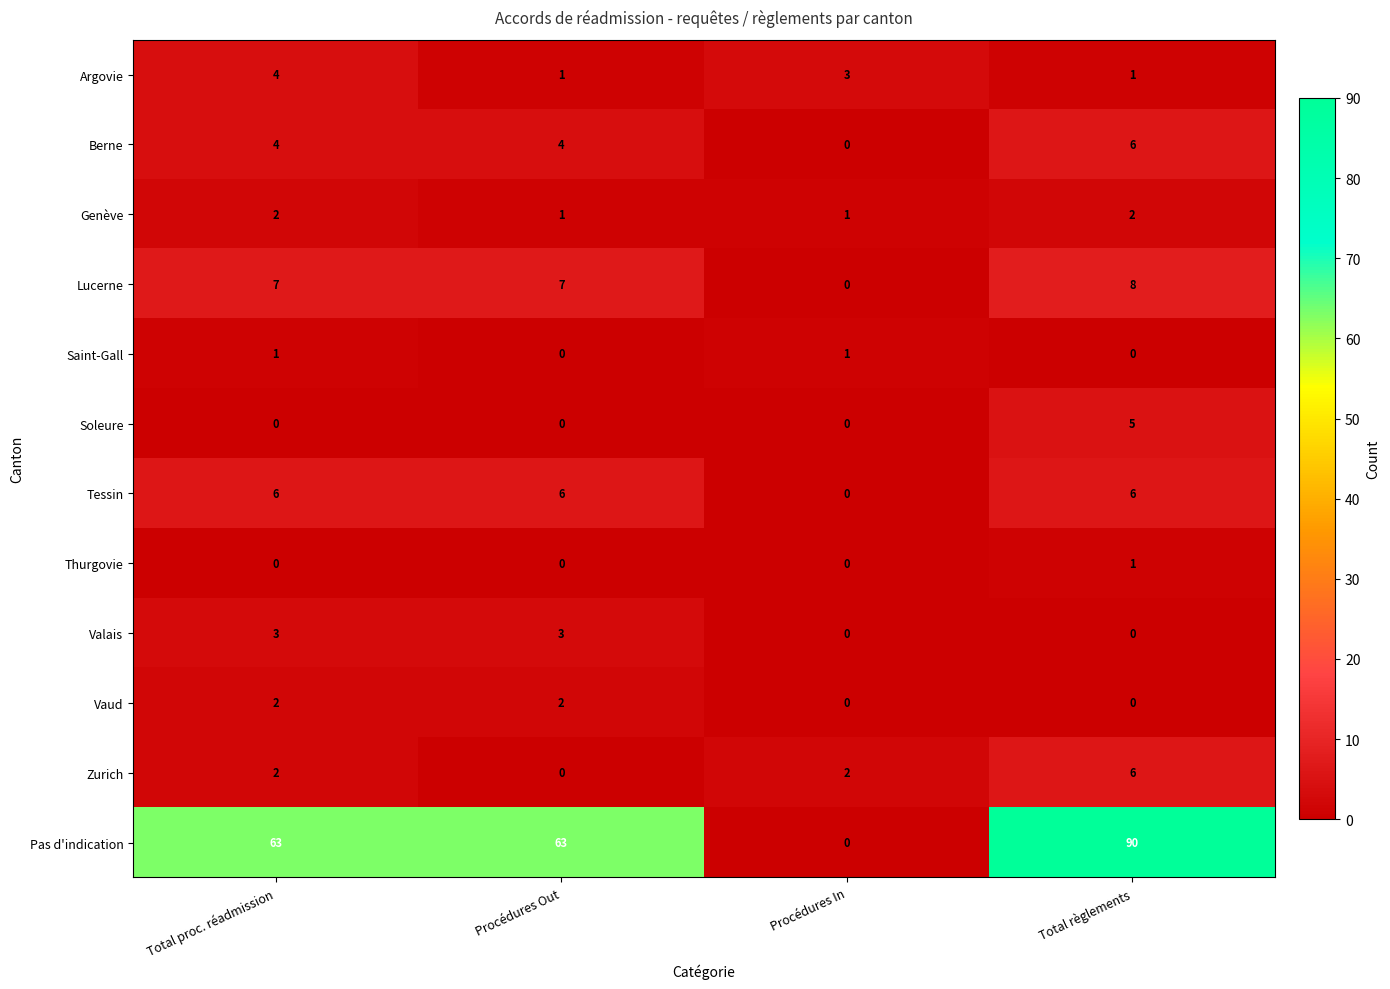

The value of Vaud at Total règlements is 0. True or false?

True